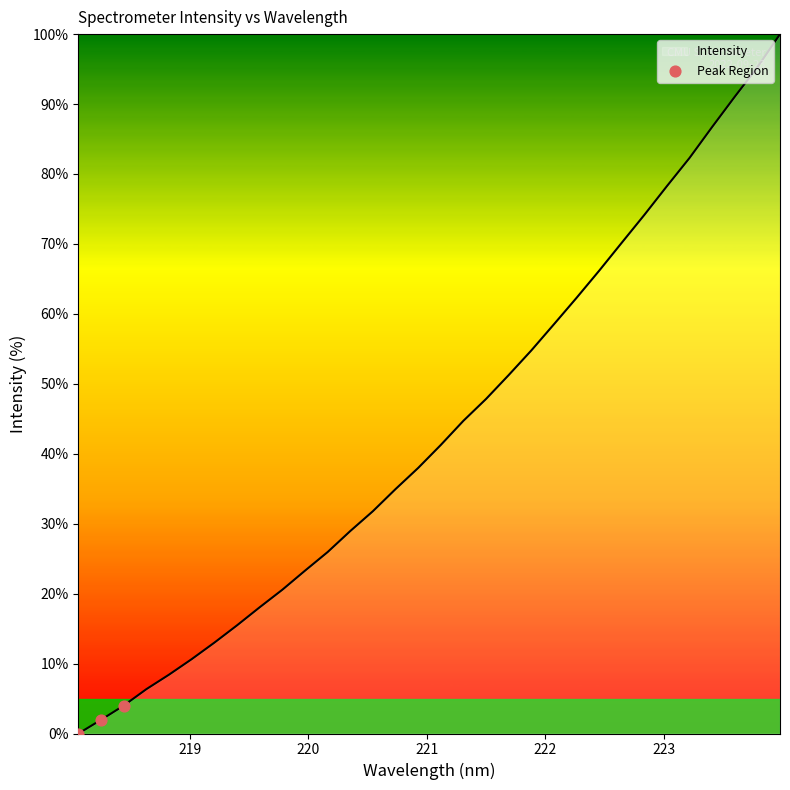

What is the maximum value shown in the chart?

100.0